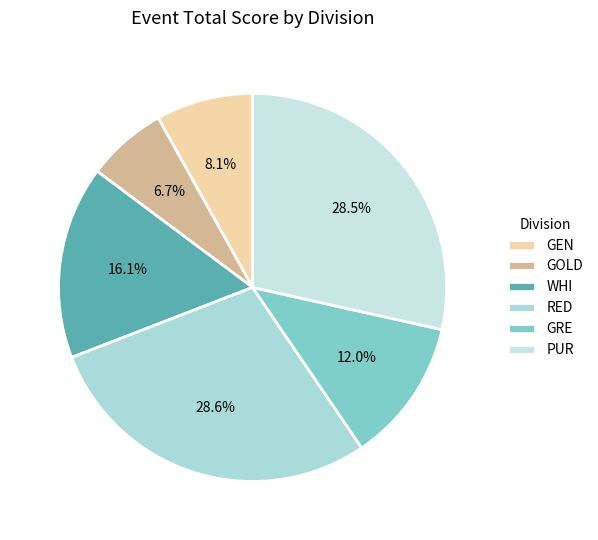

Which category has the smallest portion of the pie?

GOLD